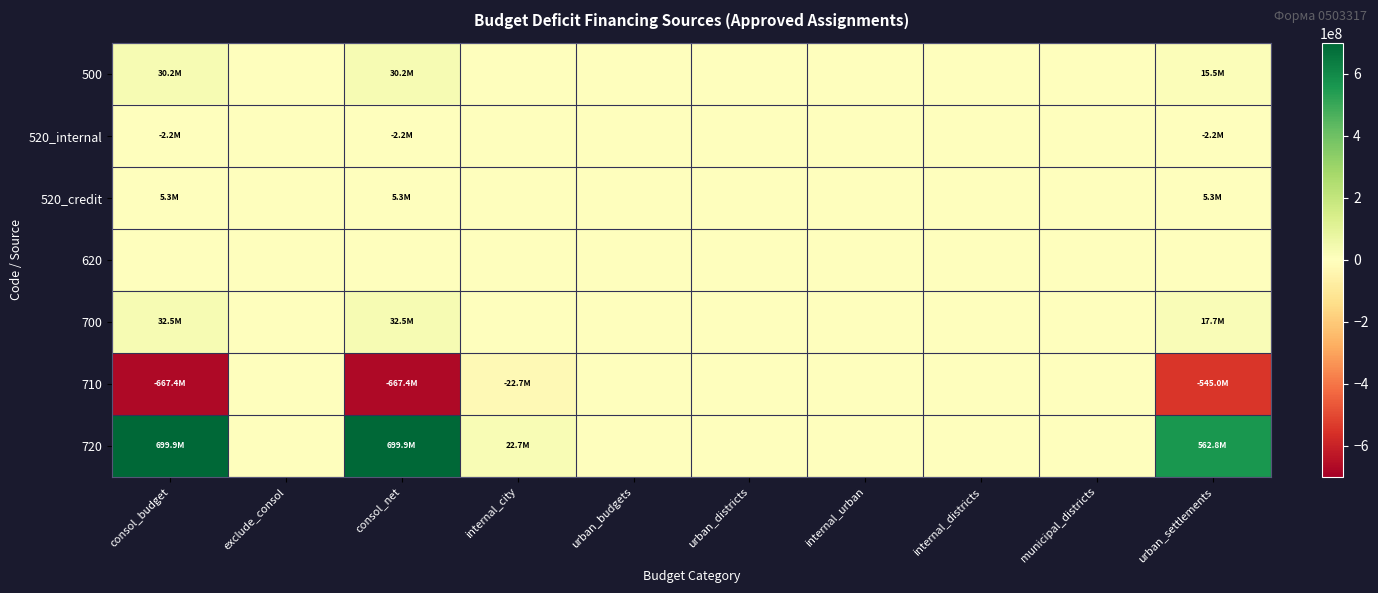

List the series in order of their peak value, lowest first.

520_internal, 620, 710, 520_credit, 500, 700, 720